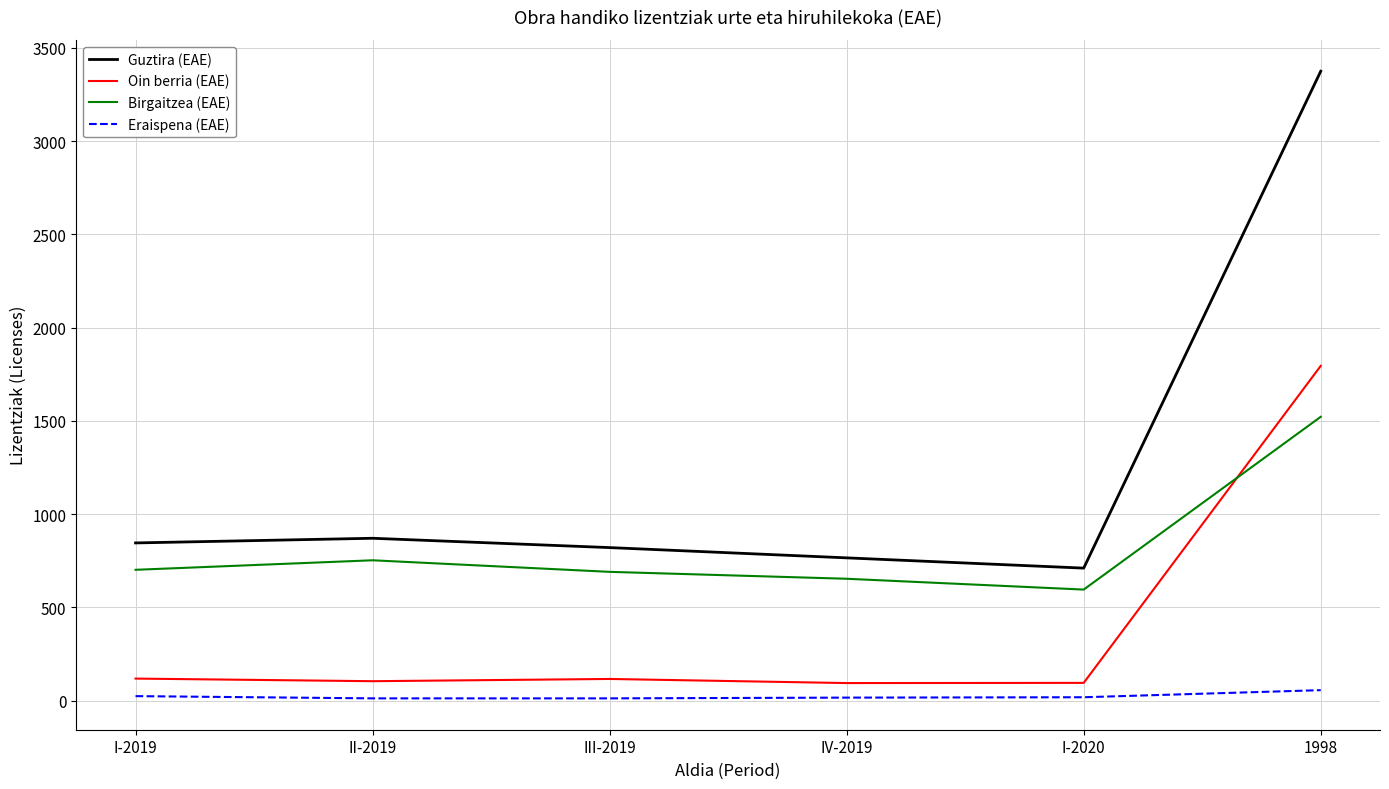

How many series are shown in this chart?

4